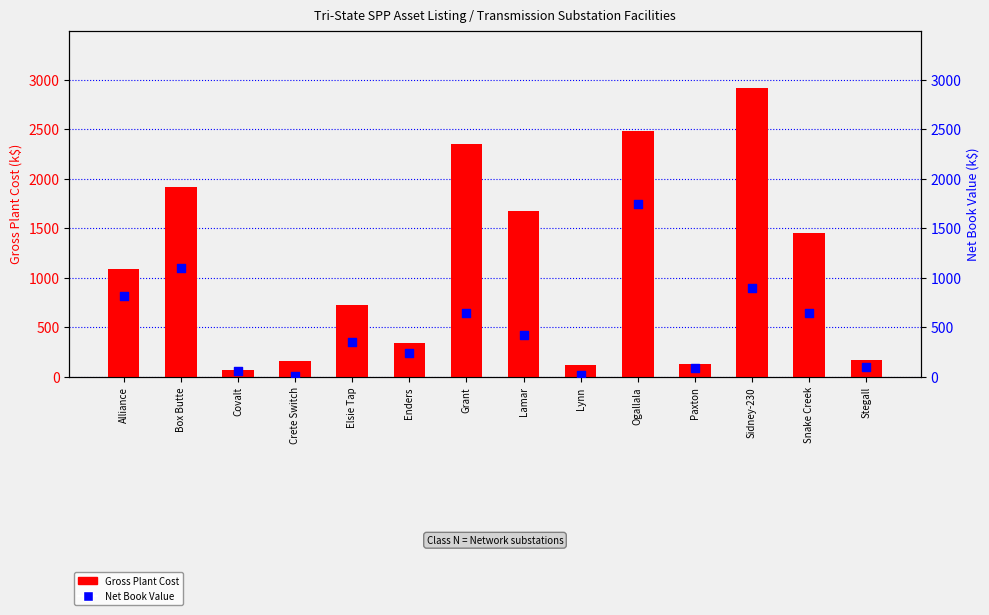

What are all the series names shown in the legend?

Gross Plant Cost (k$), Net Book Value (k$)